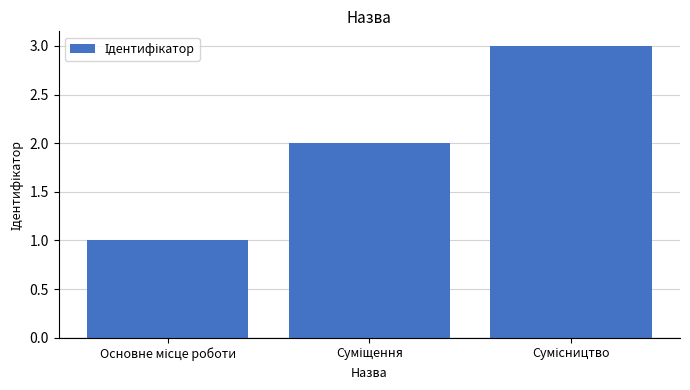

What is the maximum value shown in the chart?

3